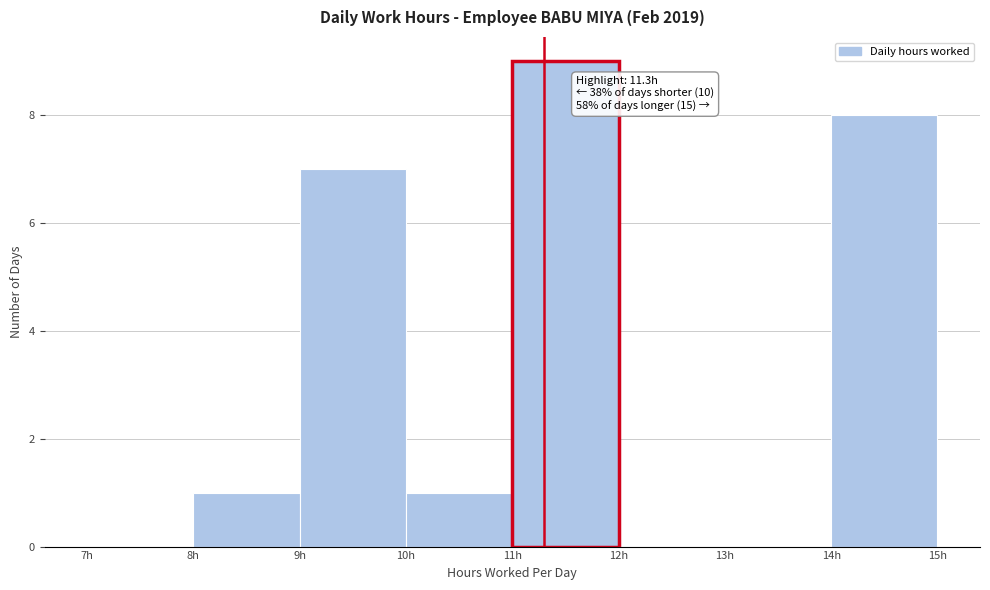

Over which range of the x-axis is the bar tallest?

11 to 12